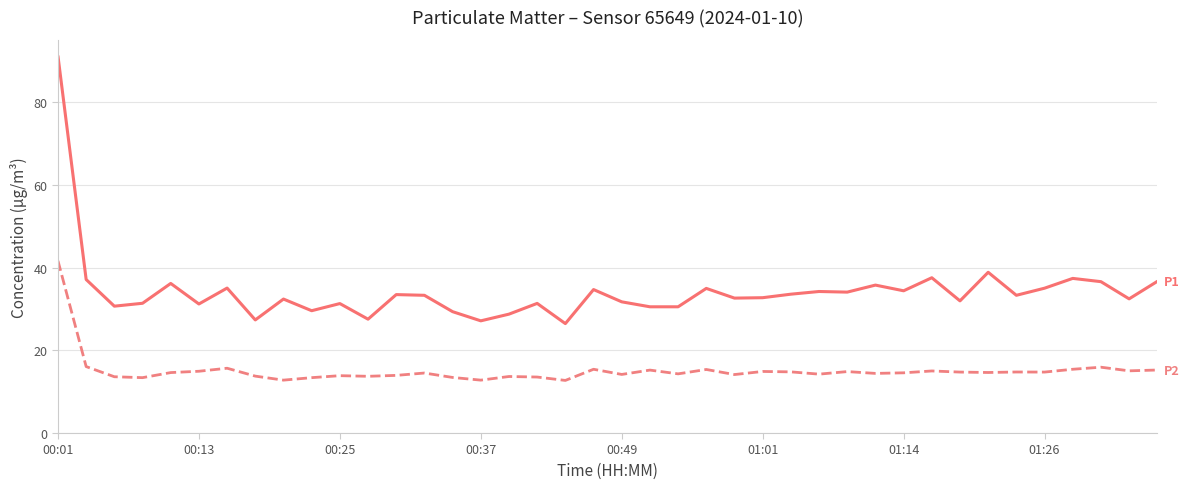

What is the smallest value displayed?

12.7